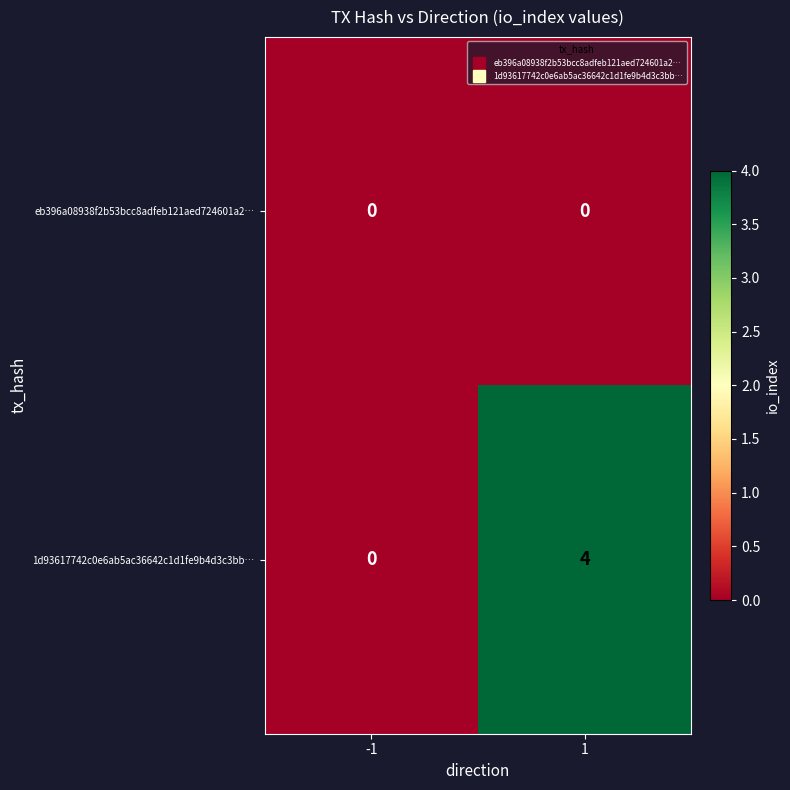

Reading left to right, list all the values displayed in this chart.

eb396a08938f2b53bcc8adfeb121aed724601a2…: -1=0	1=0
1d93617742c0e6ab5ac36642c1d1fe9b4d3c3bb…: -1=0	1=4